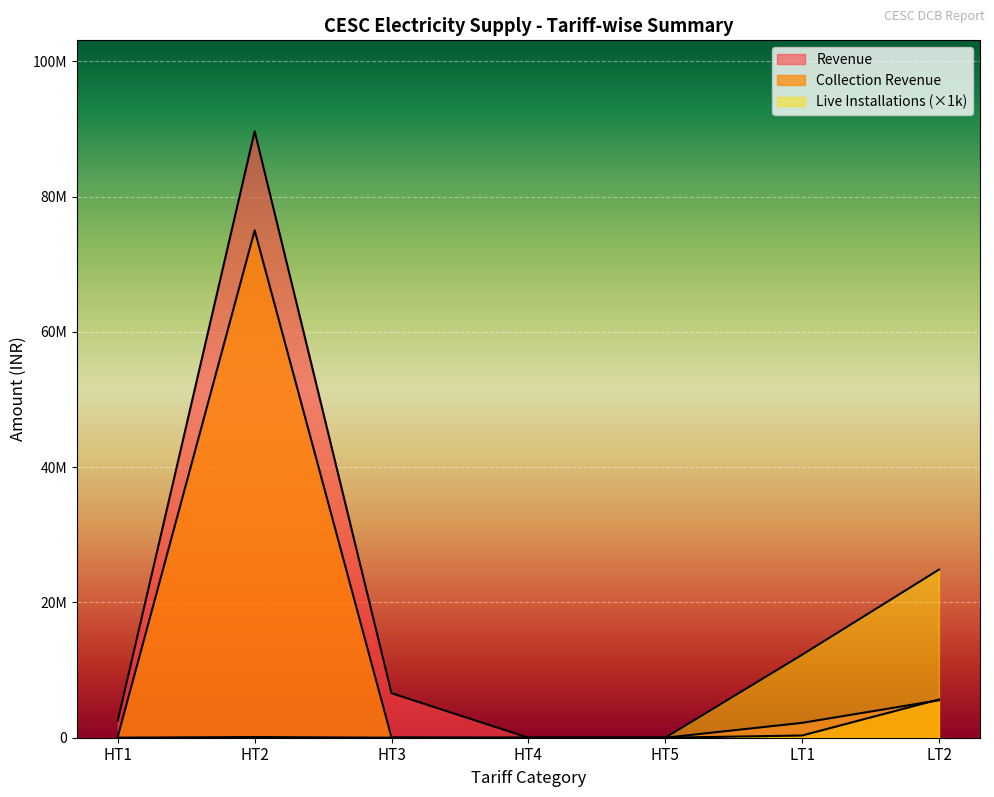

Does the chart display data point markers on the line(s)?

No